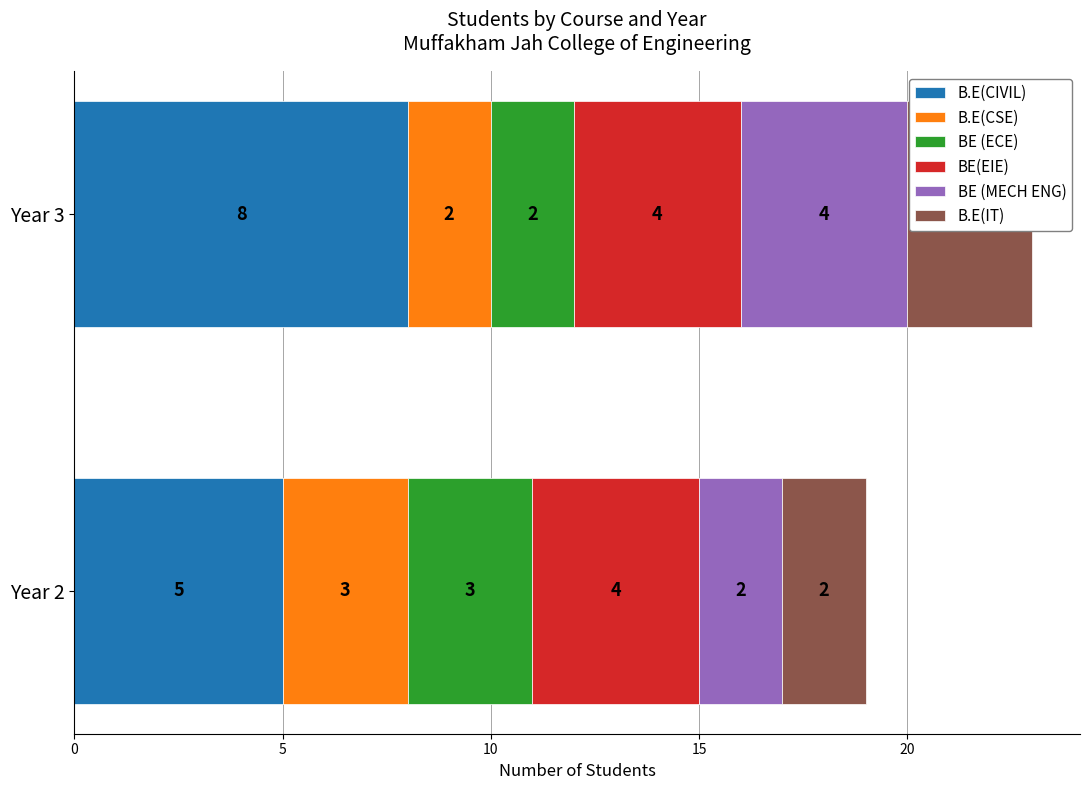

How many bars are there in each group?

6